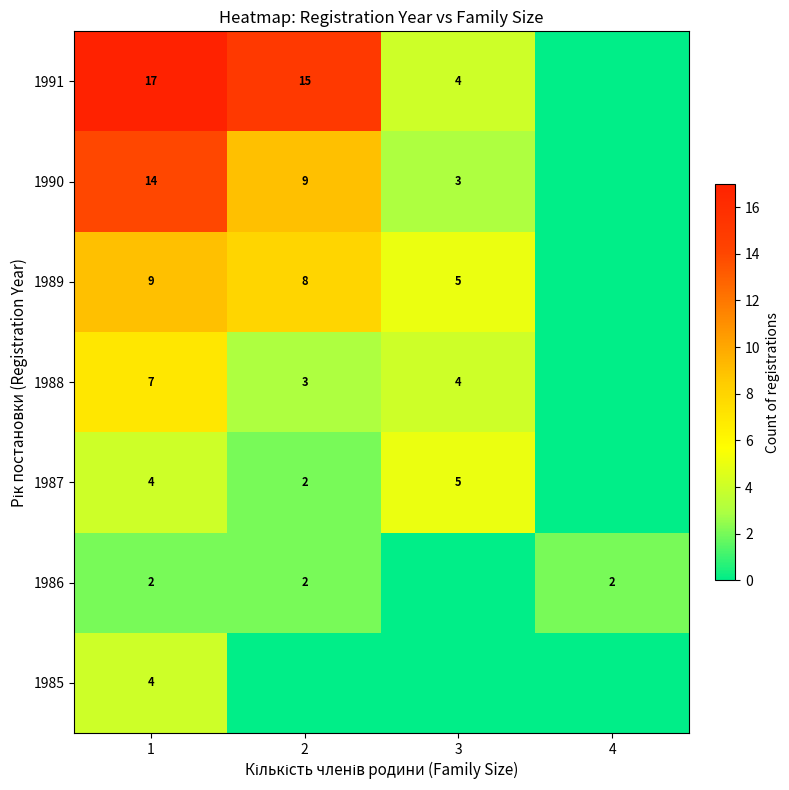

Is the value of 1986 at 2 greater than the value of 1990 at 3?

No